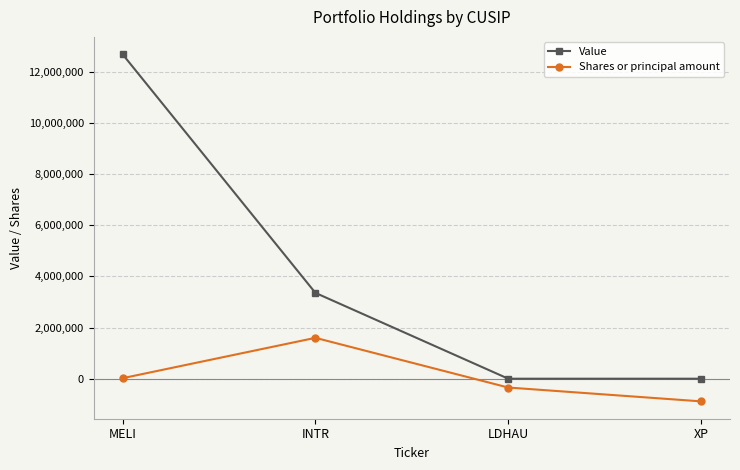

True or false: Value and Shares or principal amount cross at least once.

False